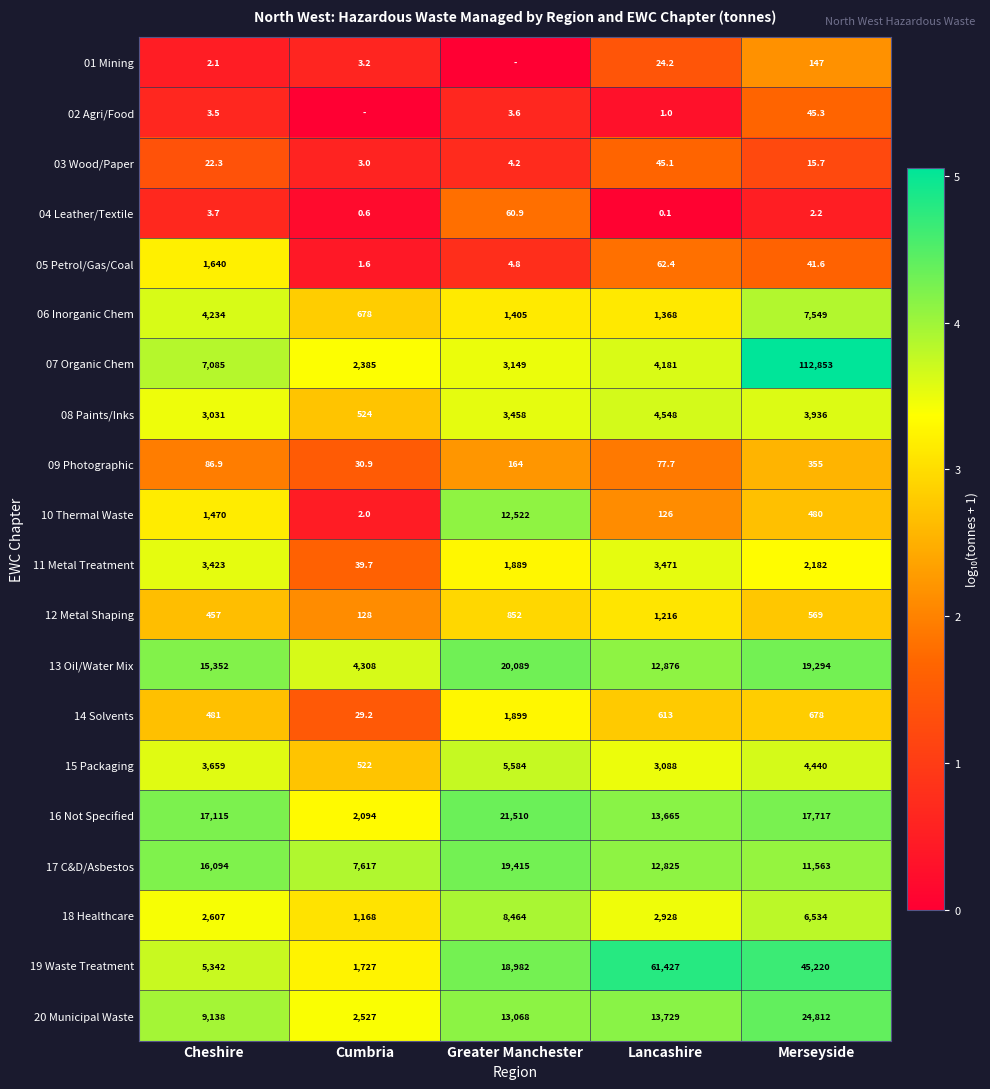

The 14 Solvents series shows 1.6 at Greater Manchester. True or false?

False